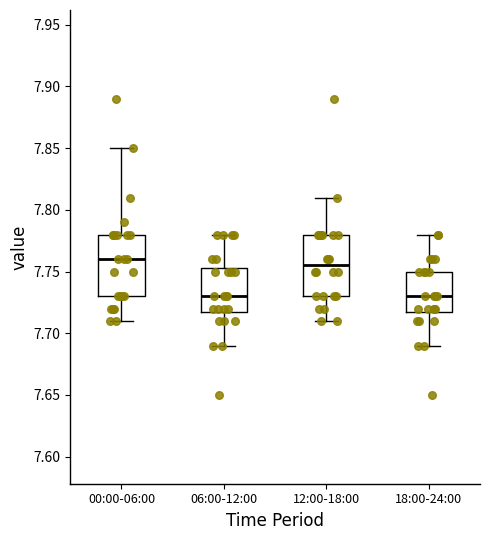

Where does the median line of the box for 12:00-18:00 sit on the y-axis? The values are not printed on the chart, so give them approximately, as read against the axis.

7.755